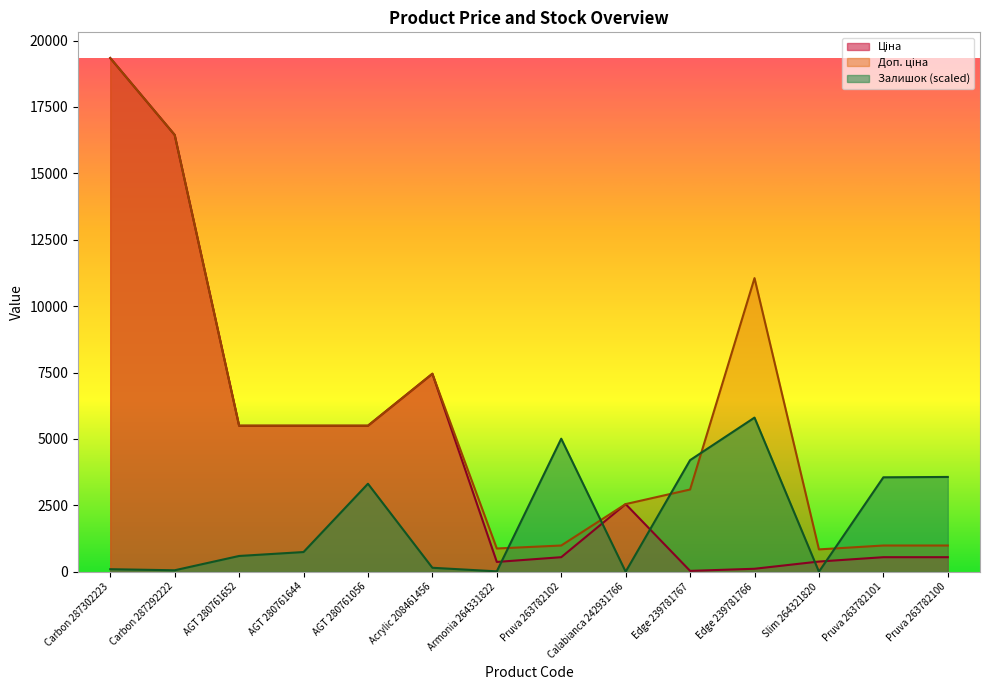

At Carbon 287302223, list the series in order from largest to smallest.

Ціна, Доп. ціна, Залишок